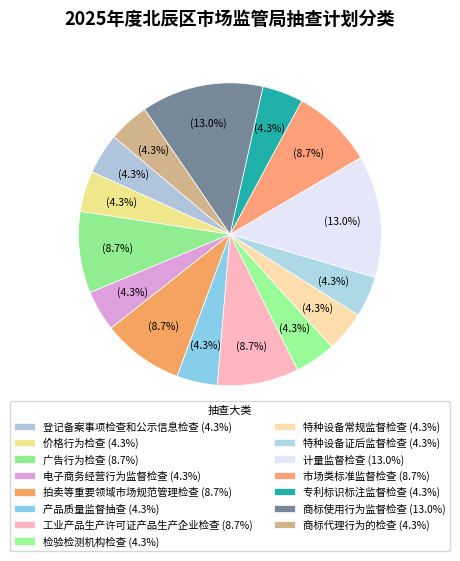

How many slices are in this pie chart?

15